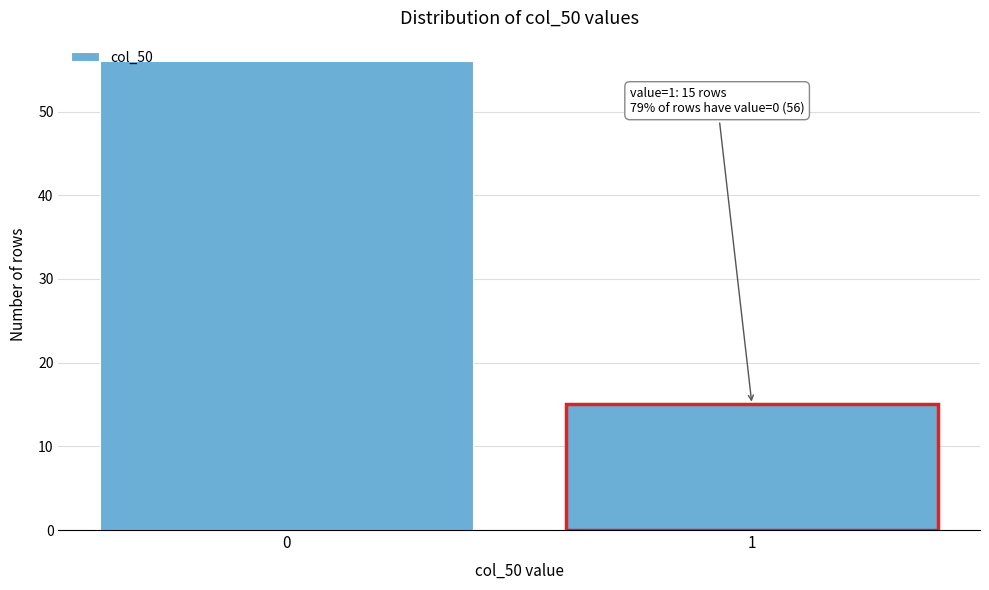

Reading right to left, transcribe all the data shown in this chart.

1=15	0=56